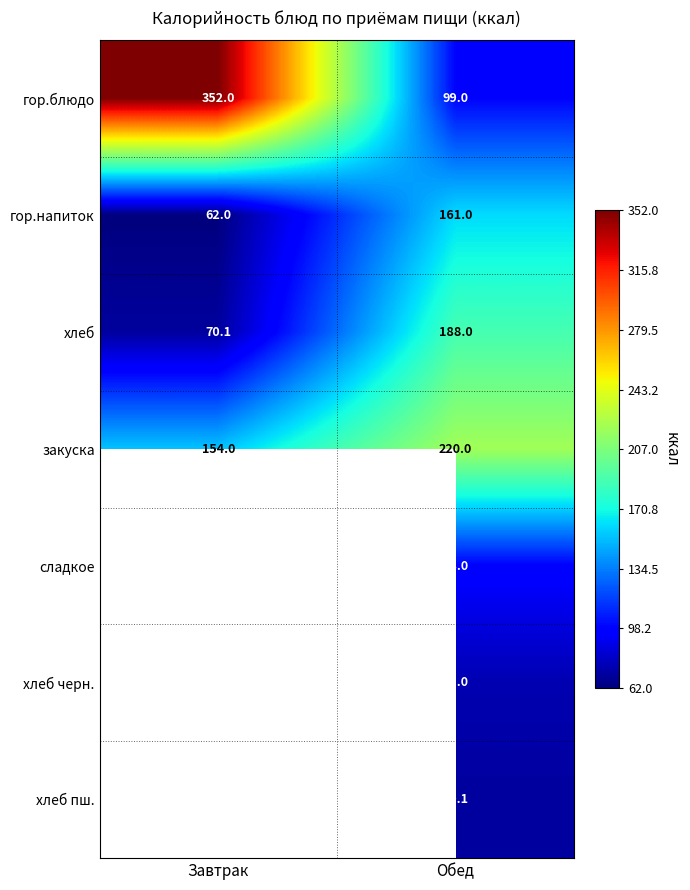

Which label corresponds to the largest value in the chart?

Завтрак